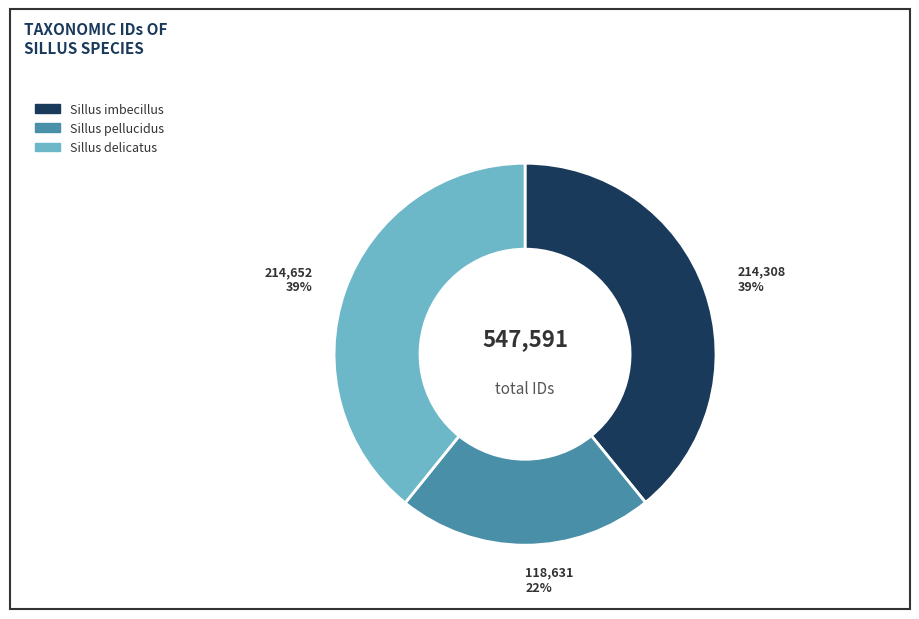

What is the smallest slice in the pie chart?

Sillus pellucidus